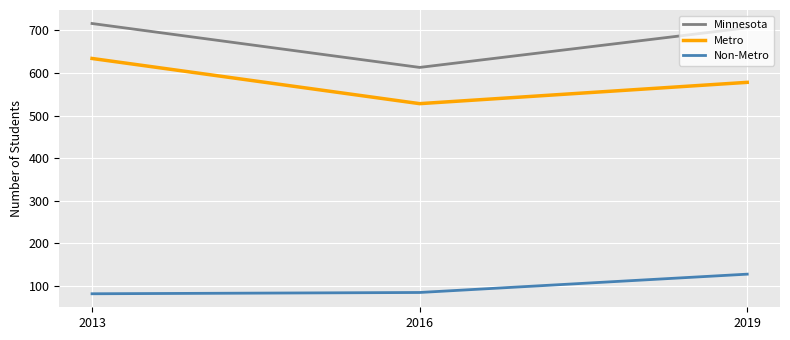

What is the smallest value displayed?

82